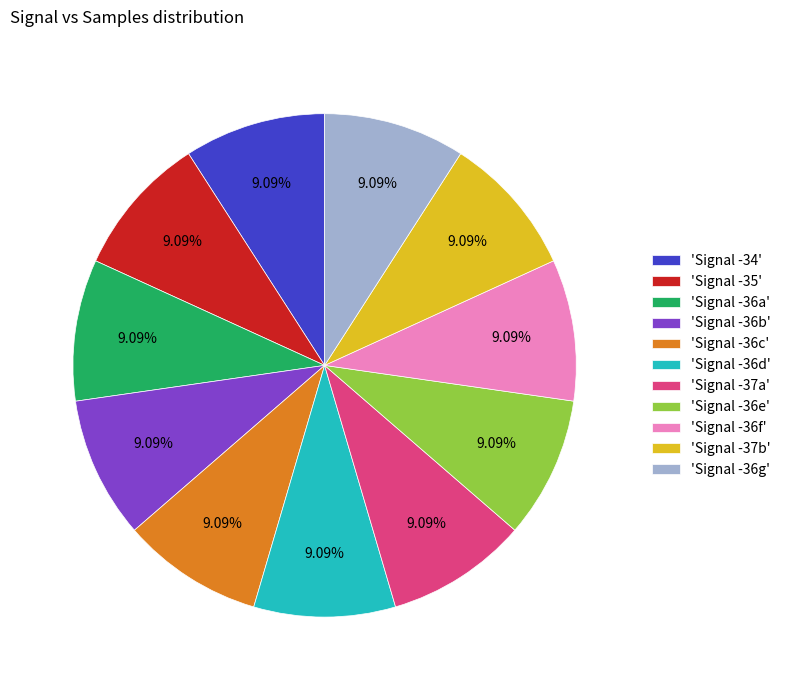

Is there any slice that represents more than half of the pie?

No